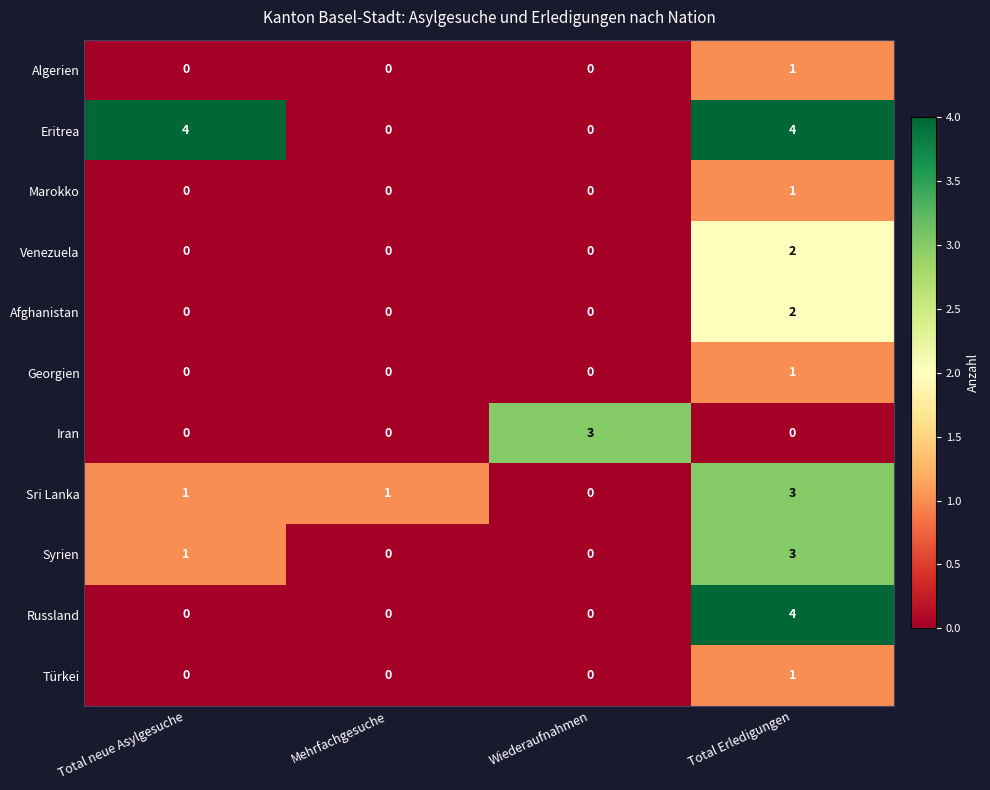

What is the difference between the maximum and minimum values in the Syrien series?

3